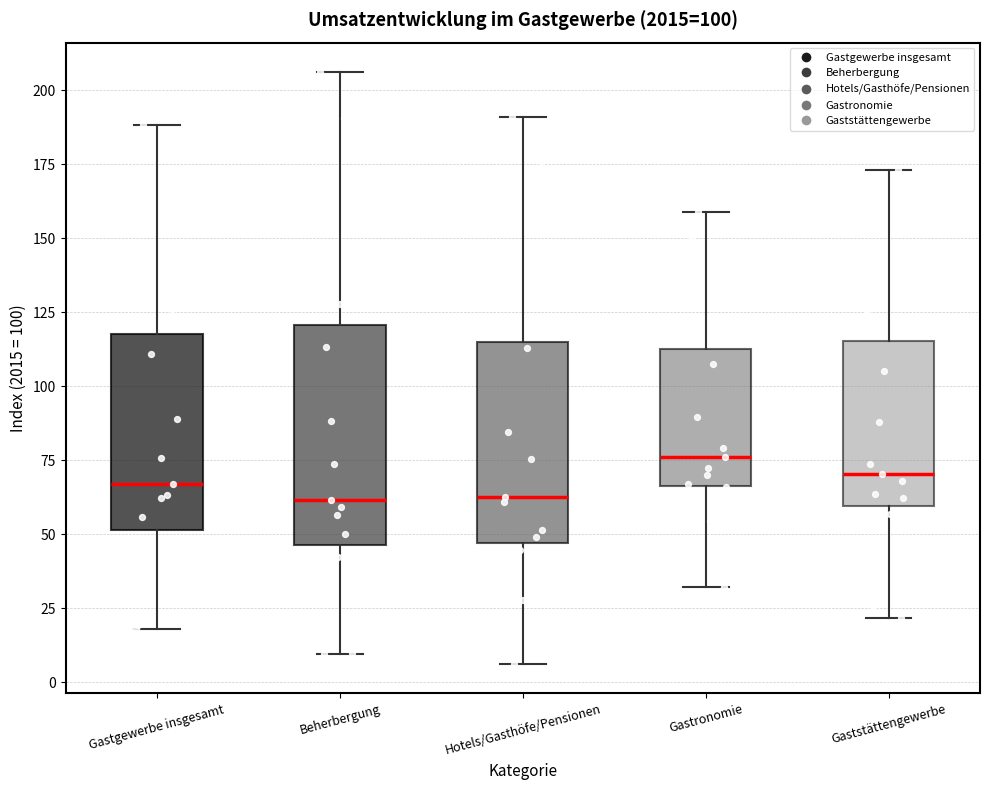

Which box is the tallest, from its lower edge to its upper edge?

Beherbergung